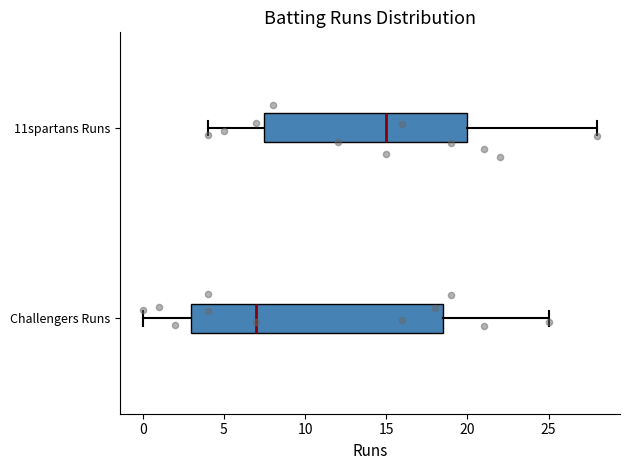

Comparing the boxes themselves (not the whiskers), which one is the widest?

Challengers Runs